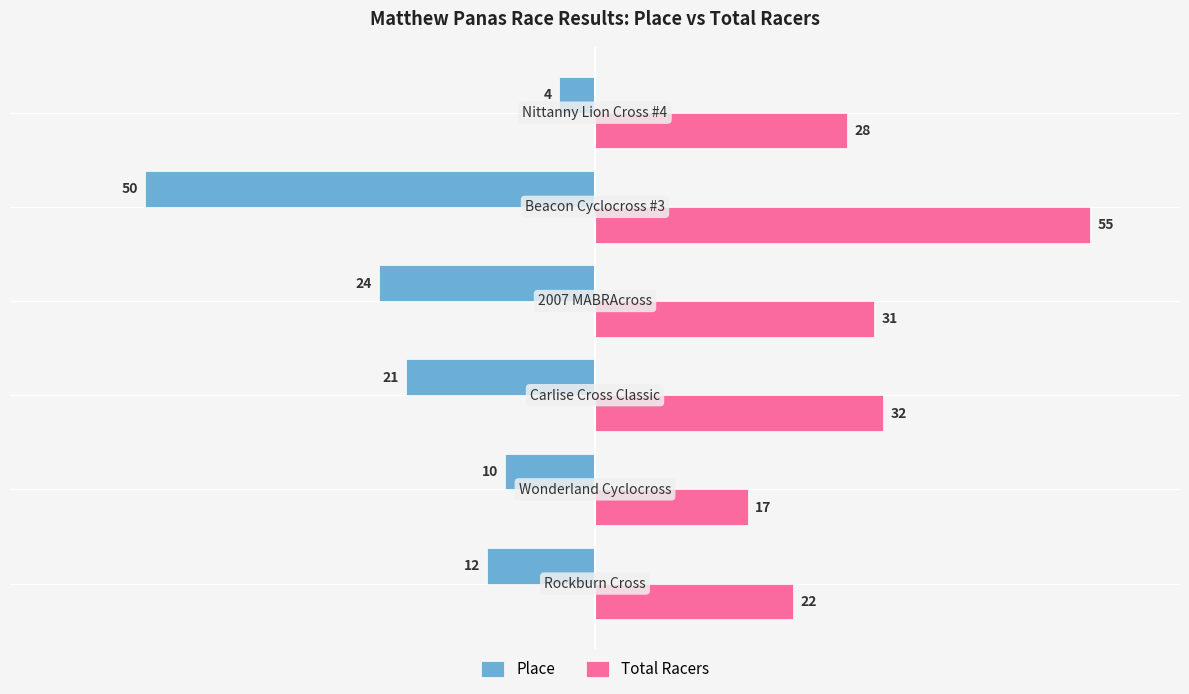

What is the difference between the maximum and second lowest values in the Total Racers series?

33